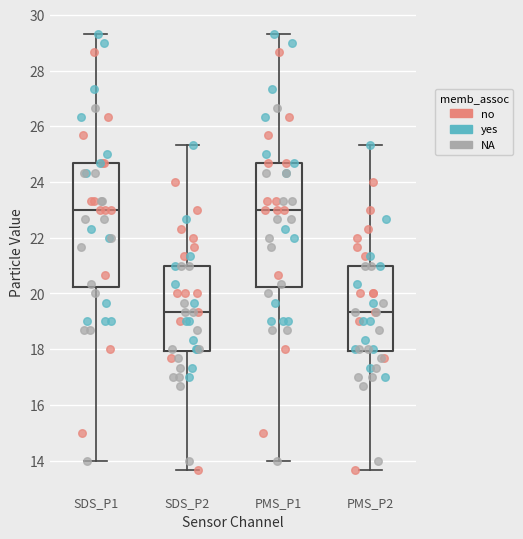

Reading left to right, transcribe this box plot: for each box, give where its median line is, the range the box spans, and where its two whiskers end, as read against the y-axis. The values are not printed on the chart, so give them approximately, as read against the axis.

SDS_P1: median 23.0, box 20.2 to 24.6, whiskers 14.0 to 29.4
SDS_P2: median 19.4, box 18.0 to 21.0, whiskers 13.6 to 25.4
PMS_P1: median 23.0, box 20.2 to 24.6, whiskers 14.0 to 29.4
PMS_P2: median 19.4, box 18.0 to 21.0, whiskers 13.6 to 25.4